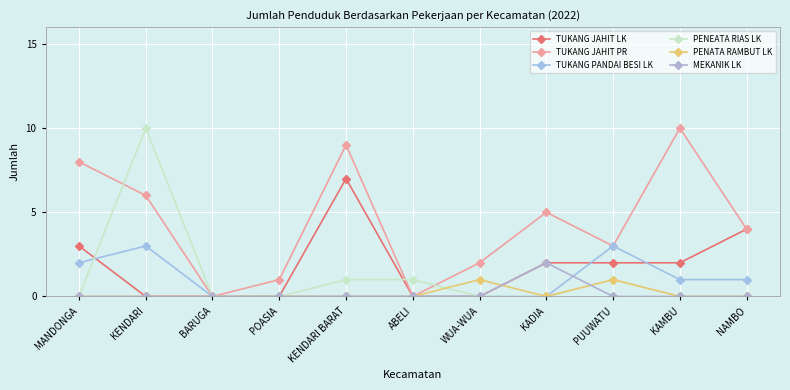

The value of TUKANG JAHIT LK at KAMBU is 2. True or false?

True